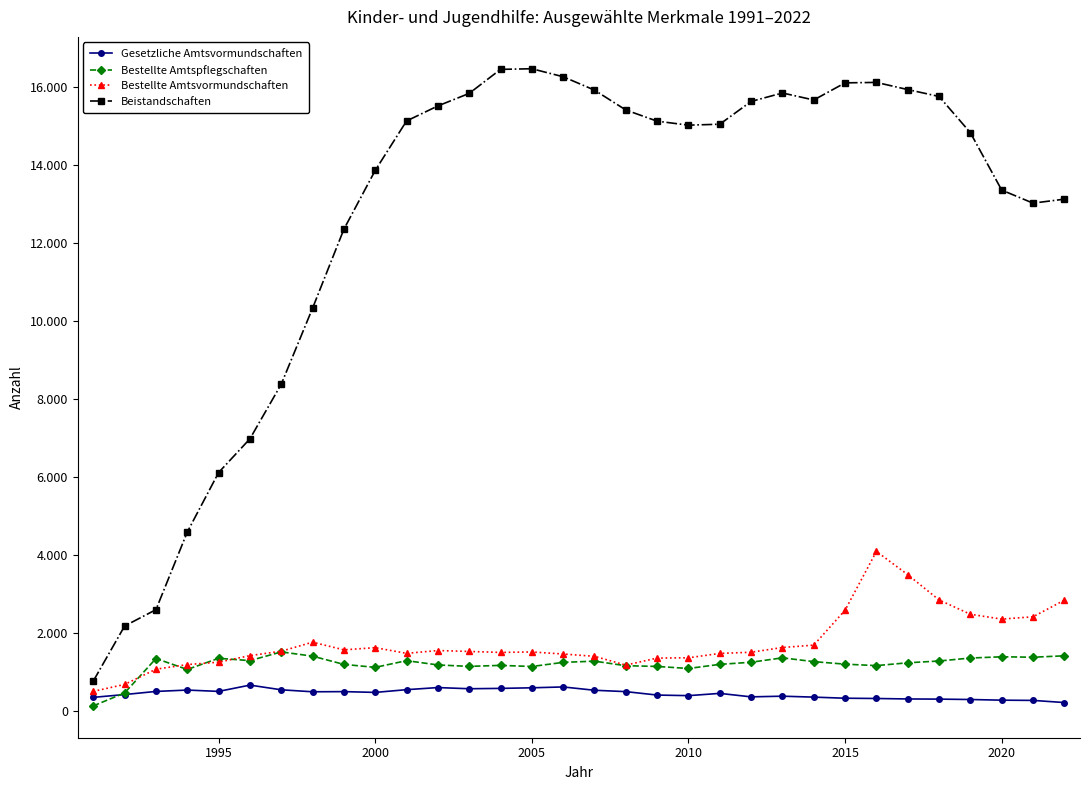

What is the value of the Gesetzliche Amtsvormundschaften point at the 3rd from the left?

508